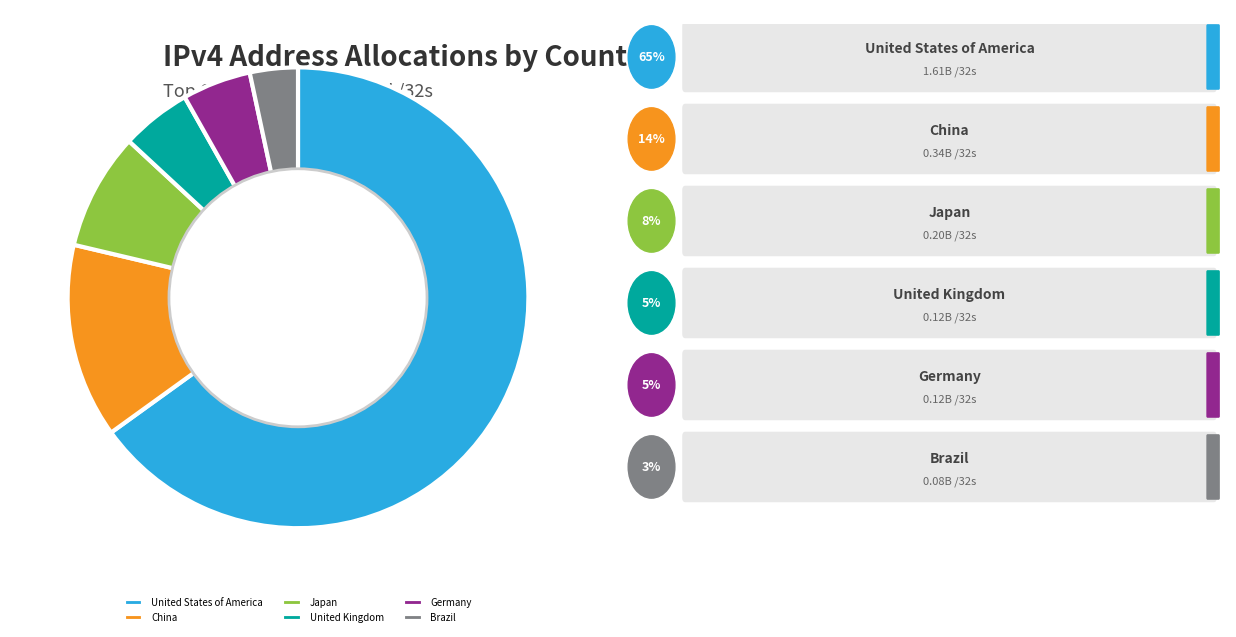

True or false: United States of America accounts for 65% of the total.

True